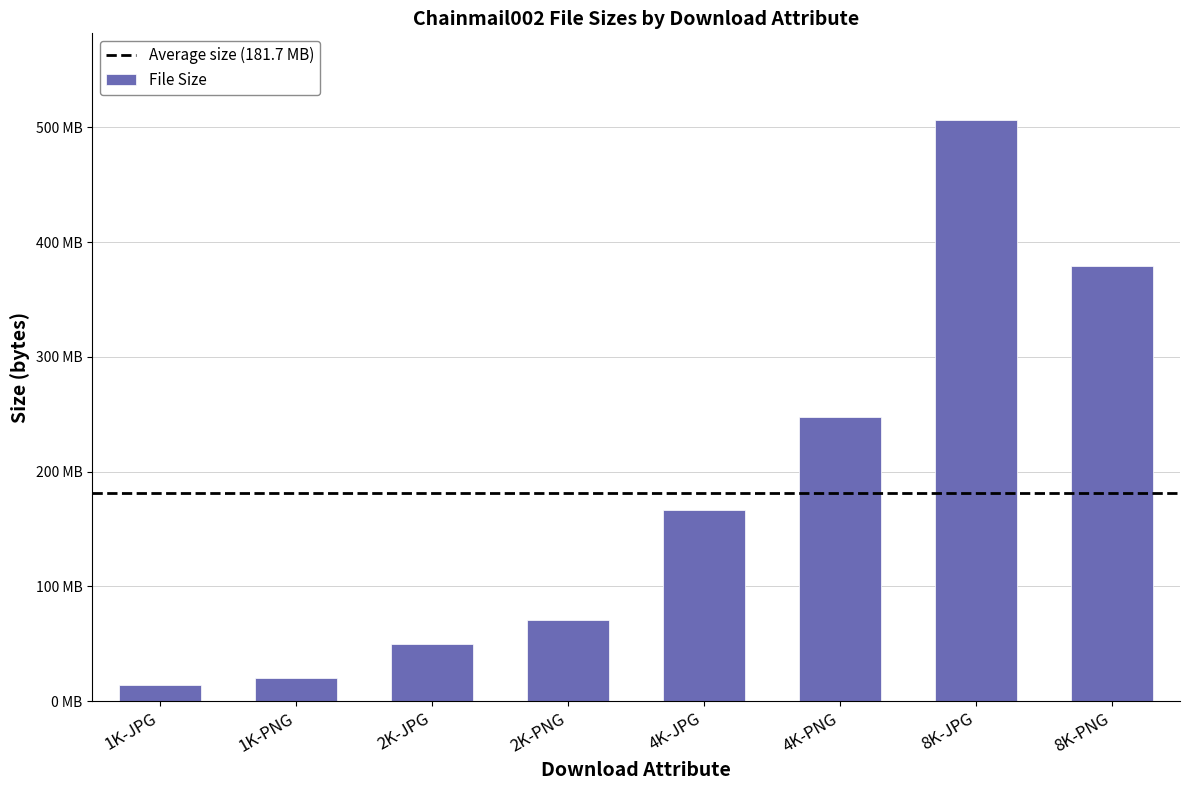

What is the maximum value shown in the chart?

505963661